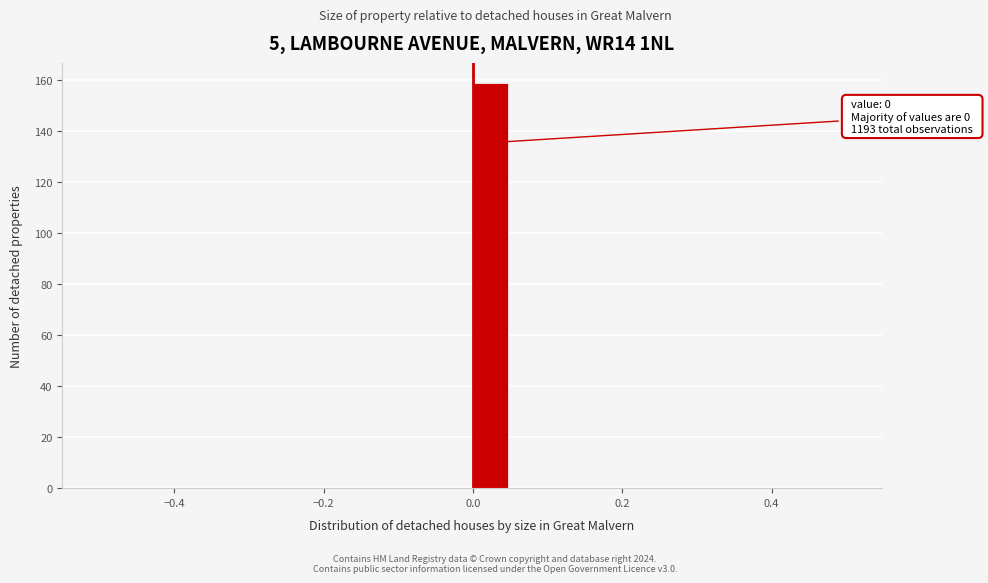

Around what value on the x-axis is the tallest bar? Give the approximate position of its centre, as read against the axis.

0.02